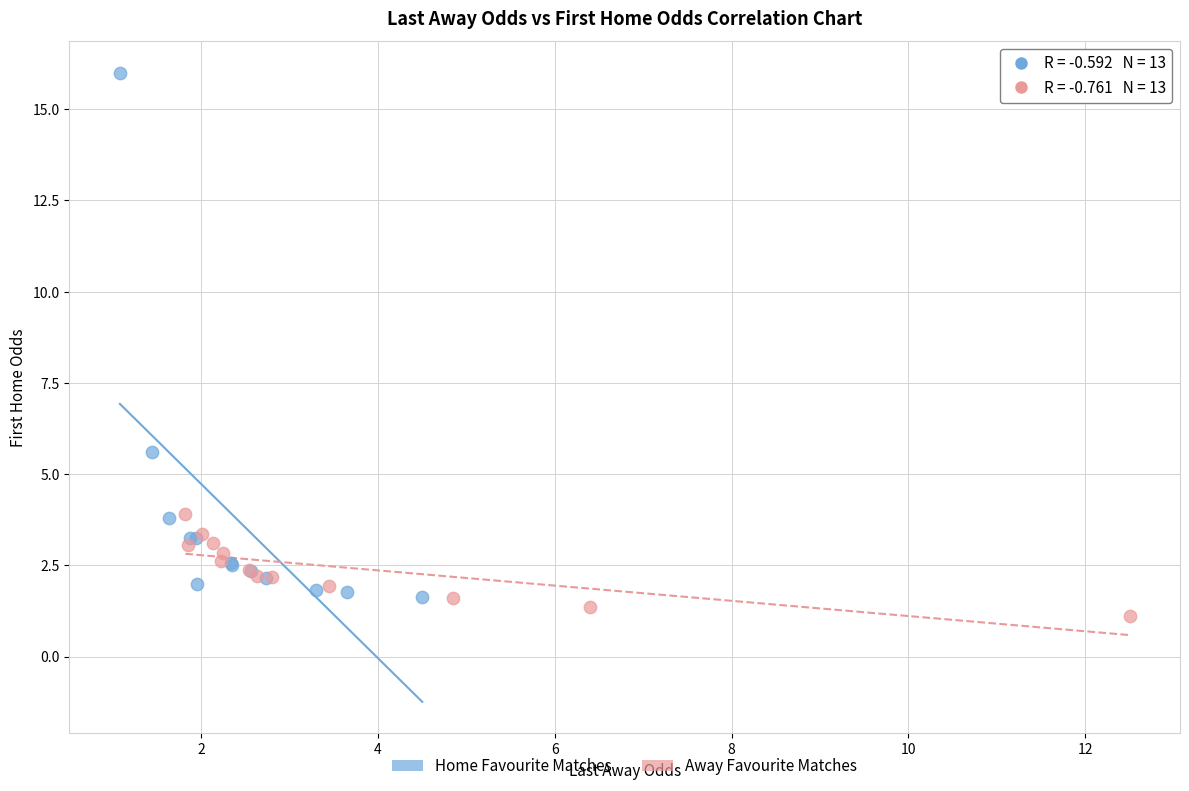

What are all the series names shown in the legend?

Home Favourite Matches, Away Favourite Matches